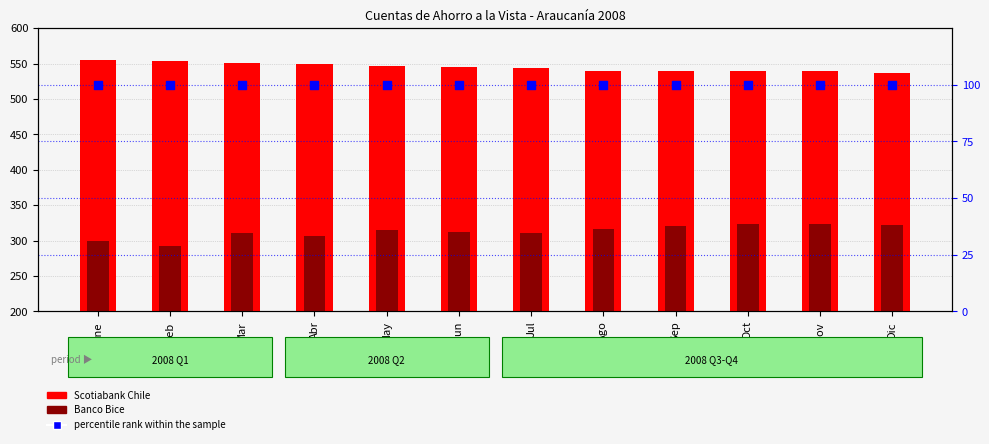

At which category is the sum across all series the highest?

May